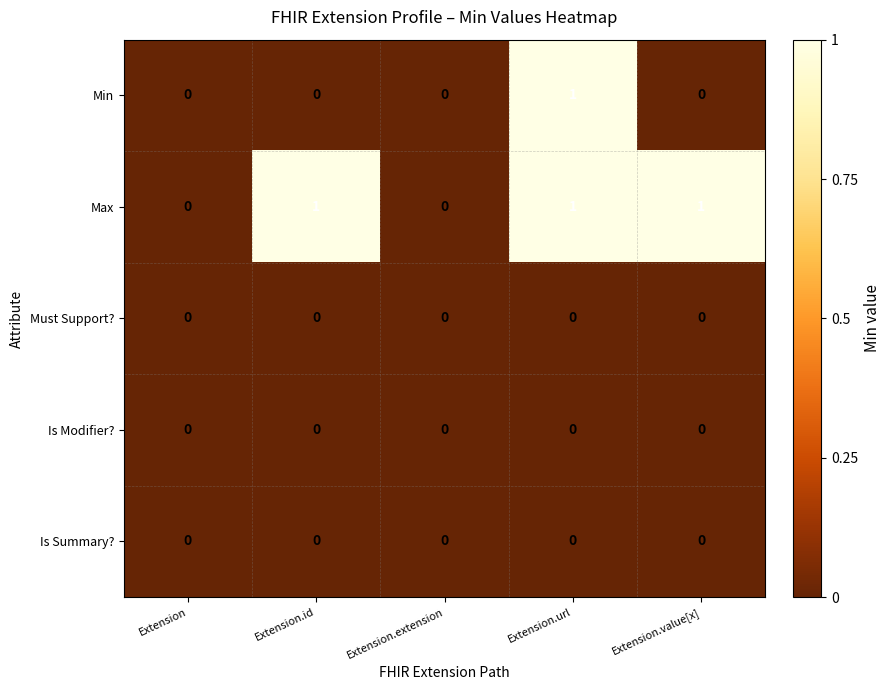

Reading left to right, list all the values displayed in this chart.

Min: 0	0	0	1	0
Max: 0	1	0	1	1
Must Support?: 0	0	0	0	0
Is Modifier?: 0	0	0	0	0
Is Summary?: 0	0	0	0	0